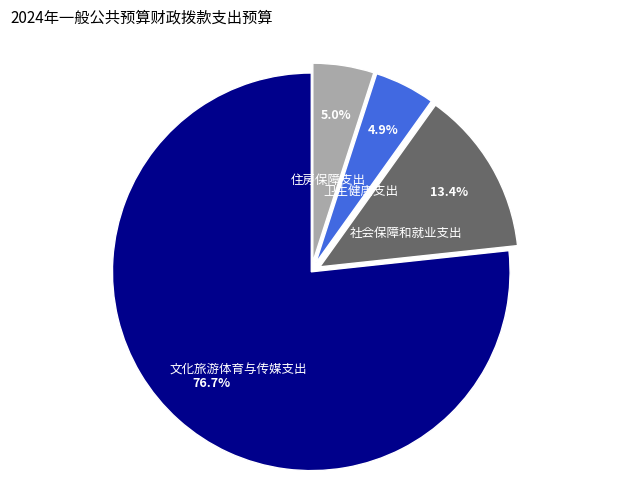

Between 住房保障支出 and 文化旅游体育与传媒支出, which is larger?

文化旅游体育与传媒支出